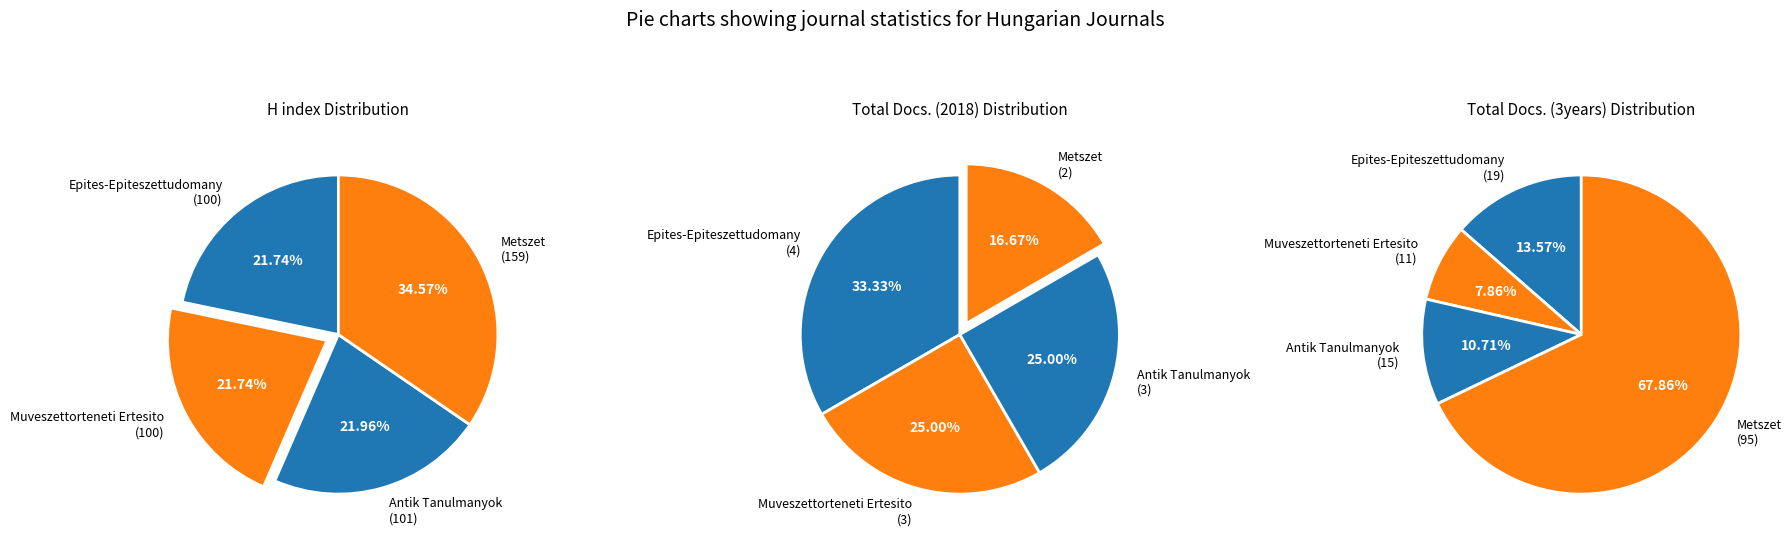

Which slice is the largest?

Metszet